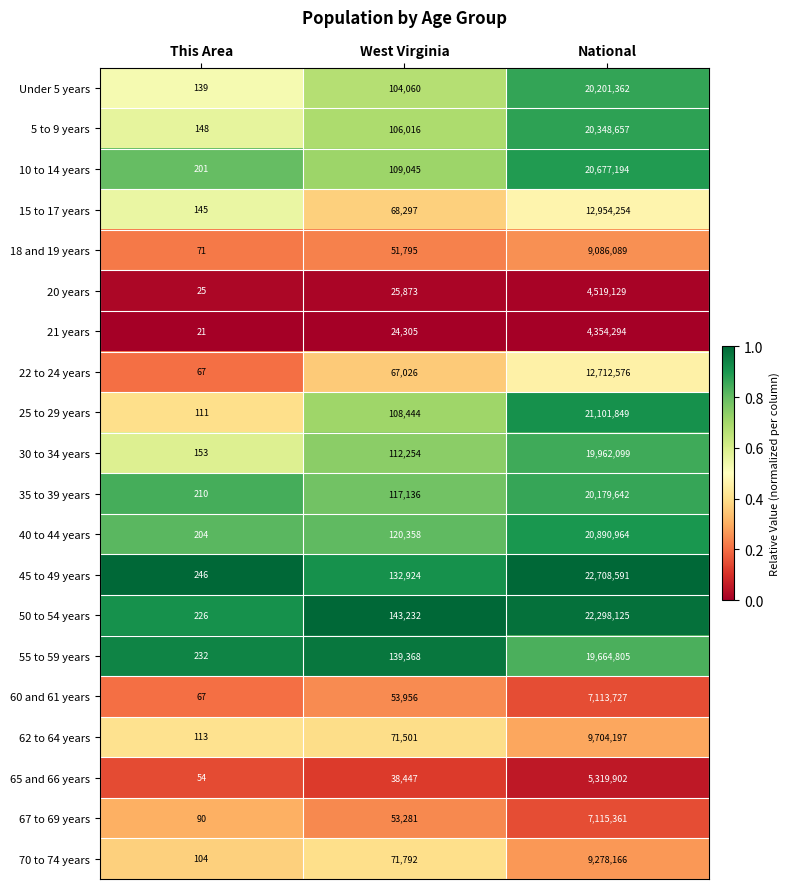

Is the value of Under 5 years at National greater than the value of 25 to 29 years at This Area?

Yes